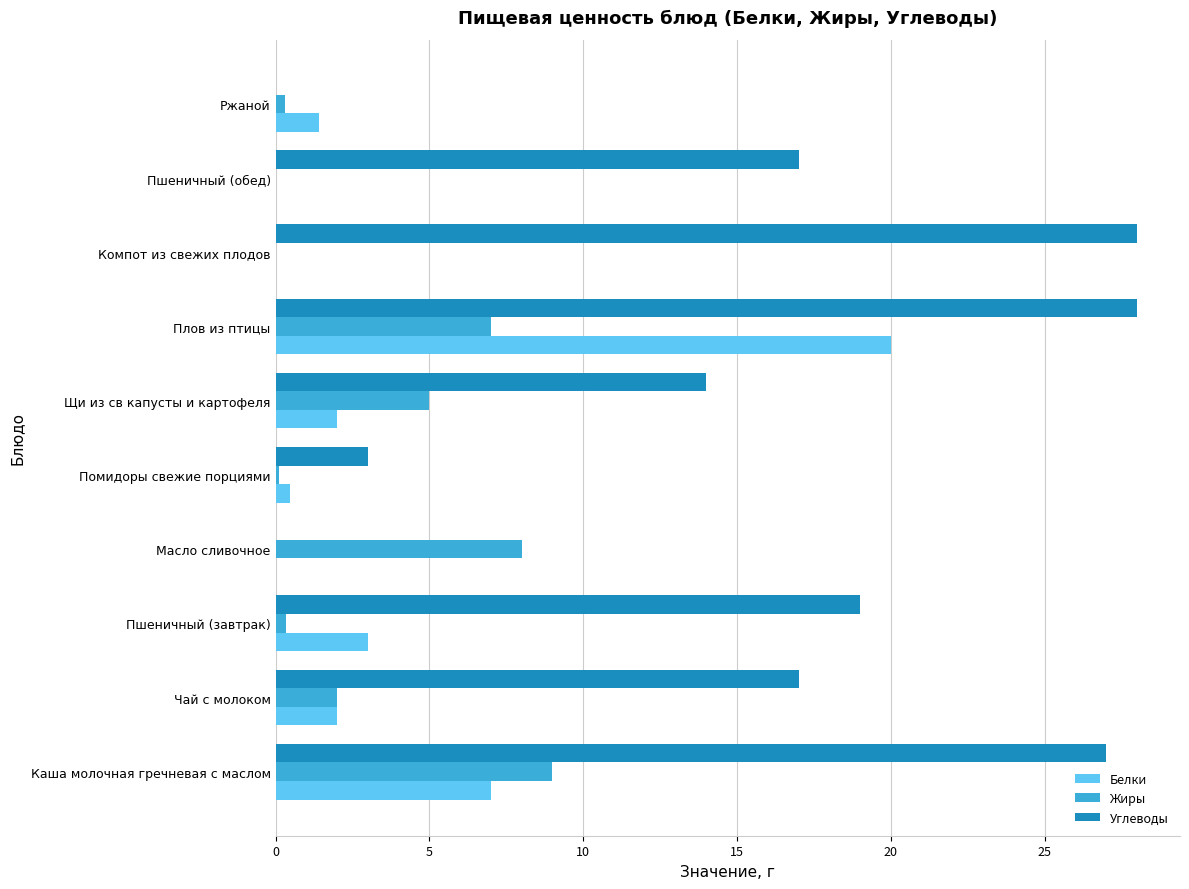

How many data points does each series have?

10